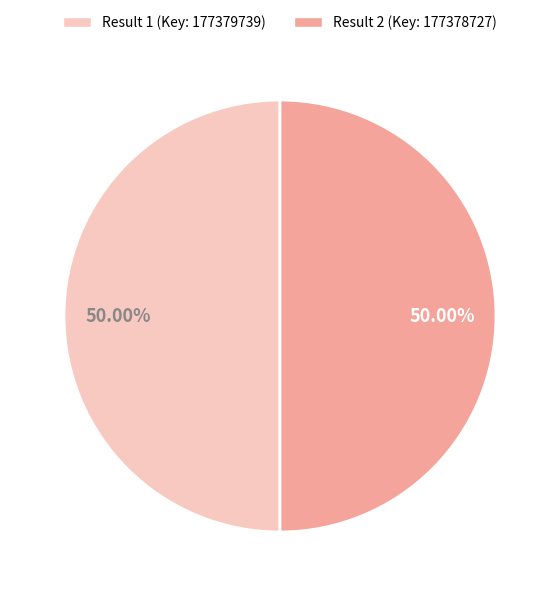

How many slices are in this pie chart?

2